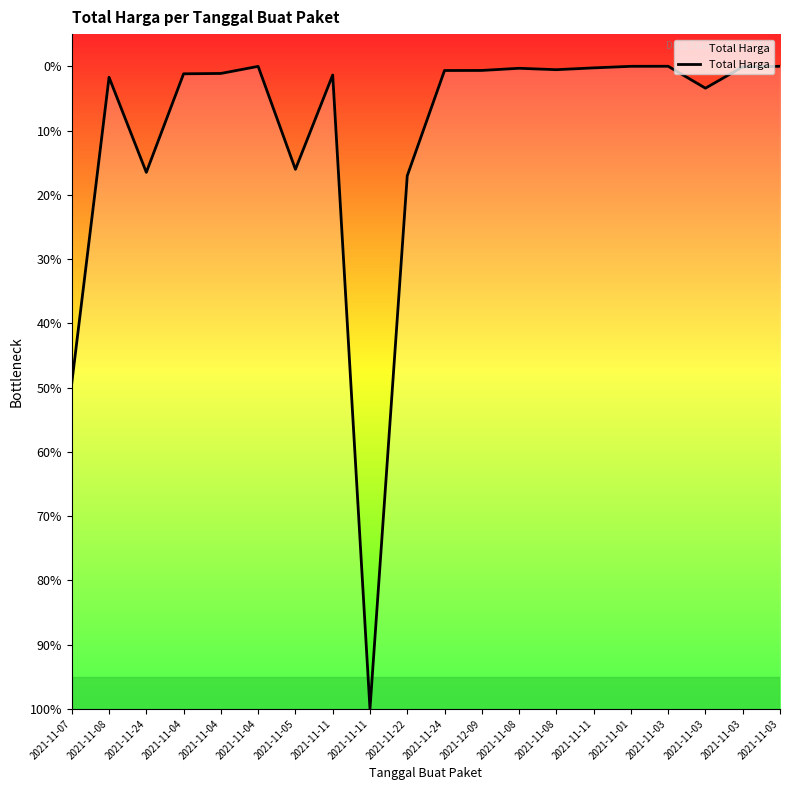

Where does the data first go above 2872947000?

2021-11-04